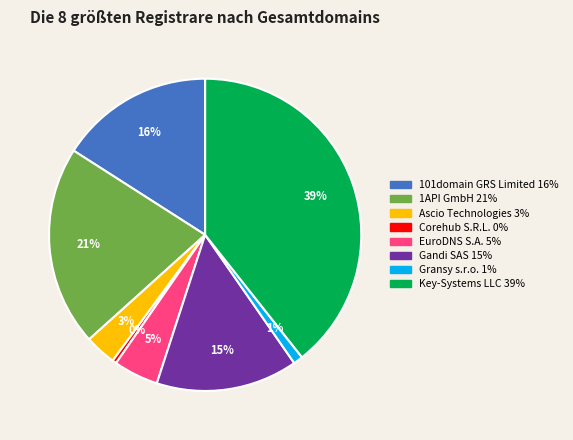

Is it true that 101domain GRS Limited is 8% of the pie?

False